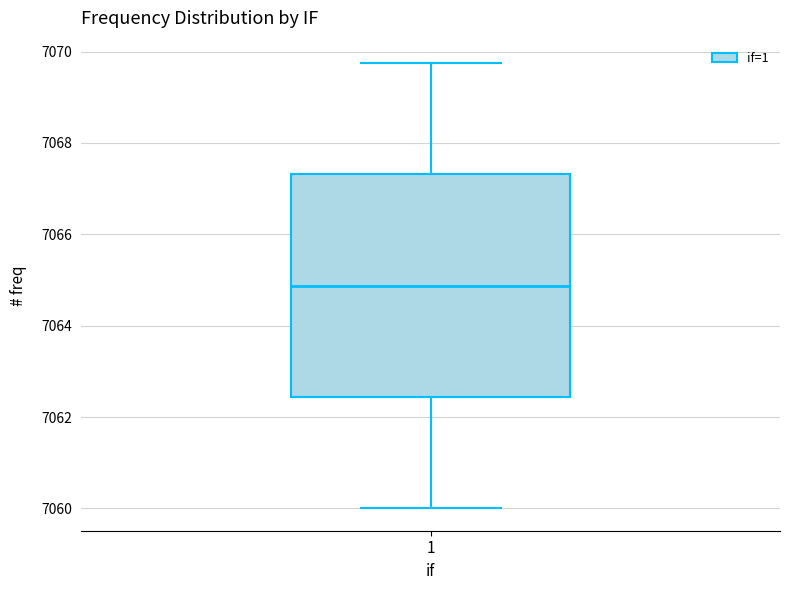

Read this box plot against the y-axis: the position of the median line, the range covered by the box, and the ends of both whiskers. The values are not printed on the chart, so give them approximately, as read against the axis.

median 7064.8, box 7062.4 to 7067.4, whiskers 7060.0 to 7069.8